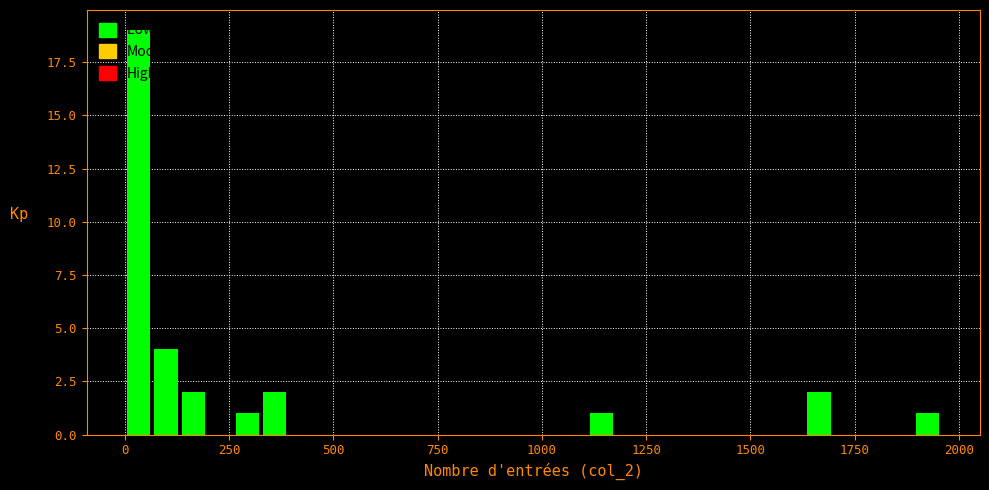

Read against the x-axis, roughly where is the centre of the tallest bar?

50